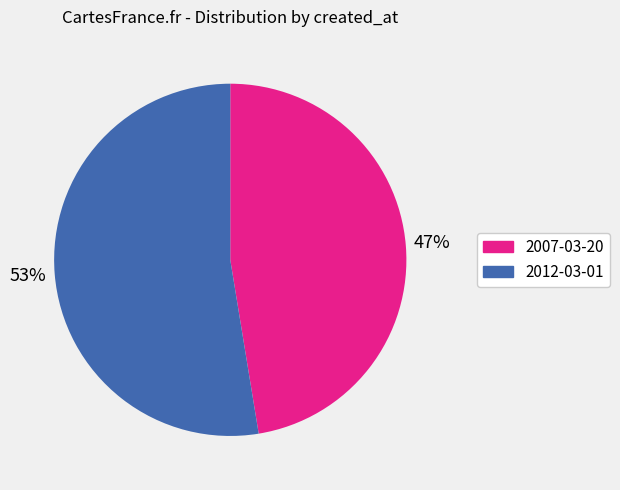

To the nearest percent, what is the combined percentage of 2007-03-20 and 2012-03-01?

100%